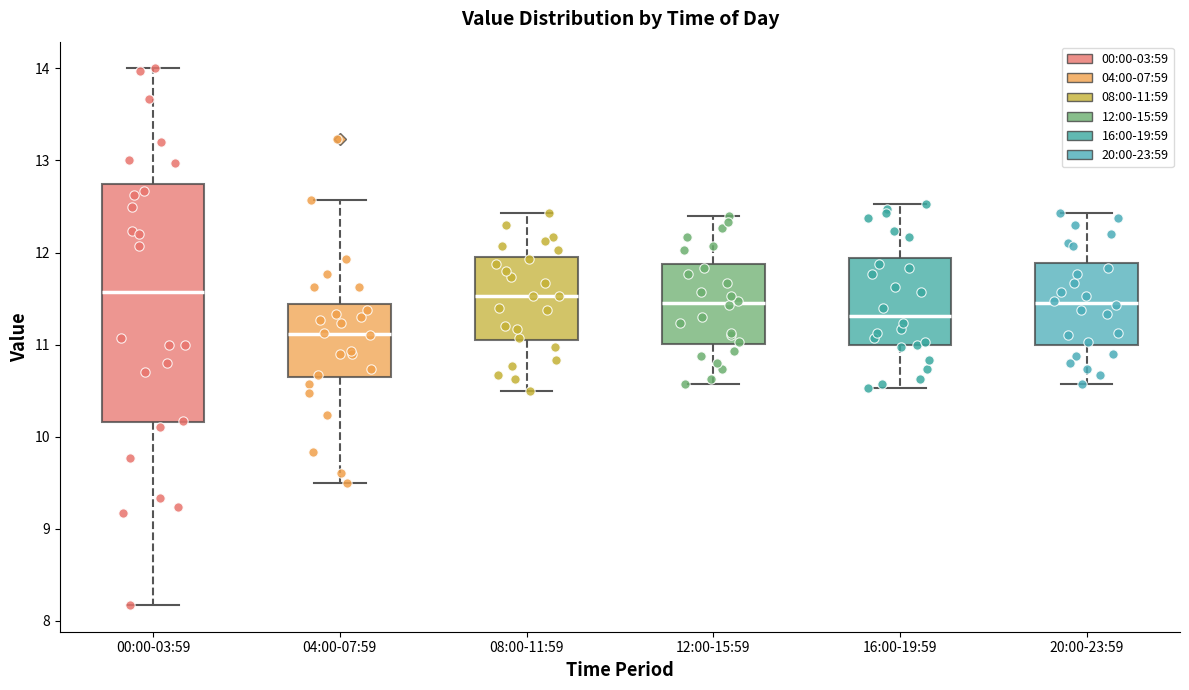

Where does the upper whisker of the box for 04:00-07:59 end on the y-axis? The values are not printed on the chart, so give them approximately, as read against the axis.

12.6